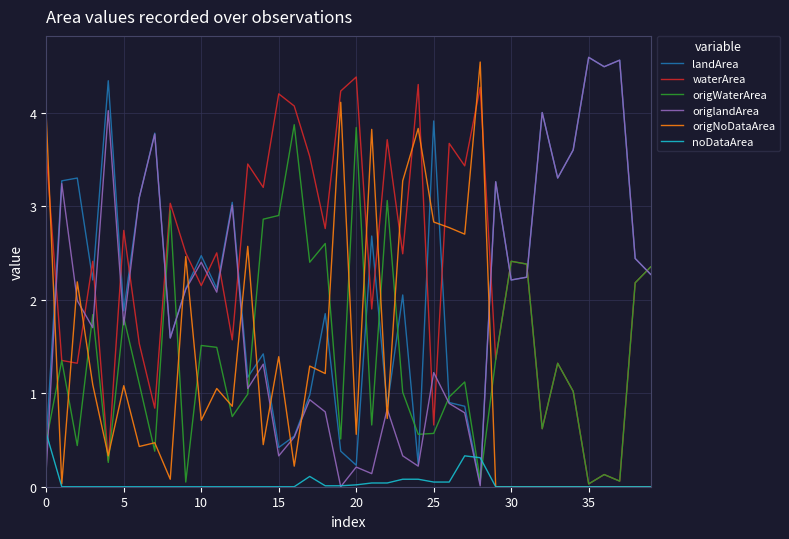

Which series ends up on top after the final intersection of origNoDataArea and waterArea?

waterArea